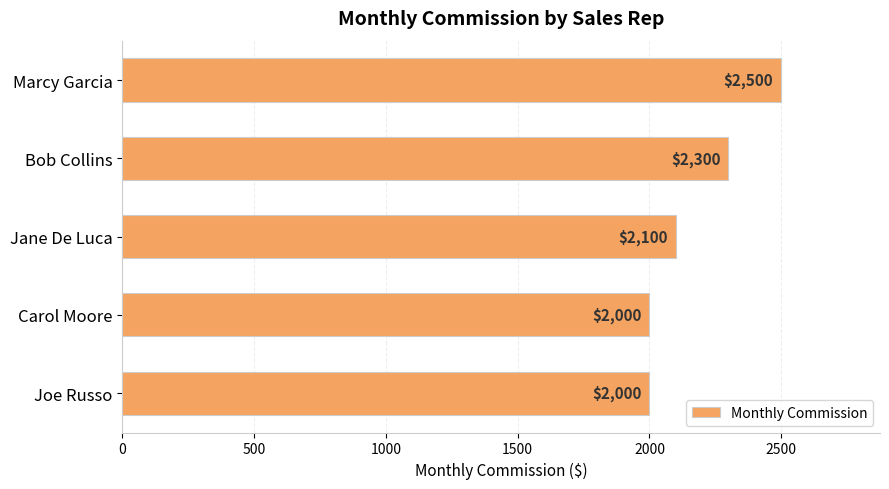

What is the ratio of the value at Joe Russo to the value at Jane De Luca?

1.0